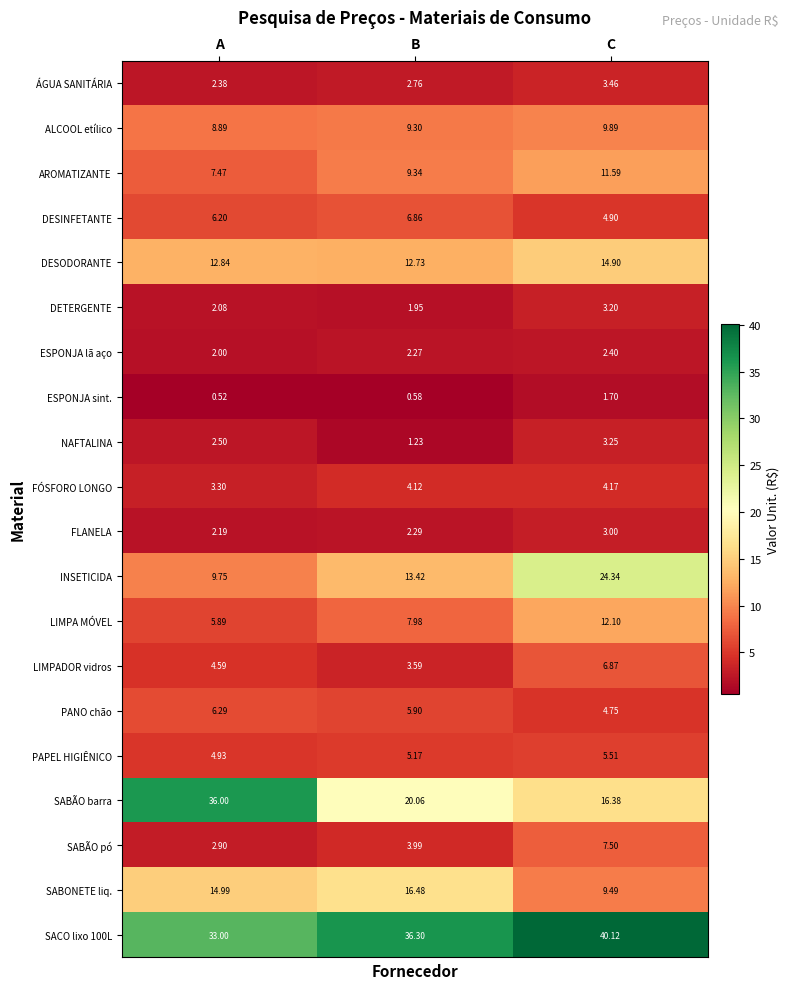

Which category has the highest value across all series?

C